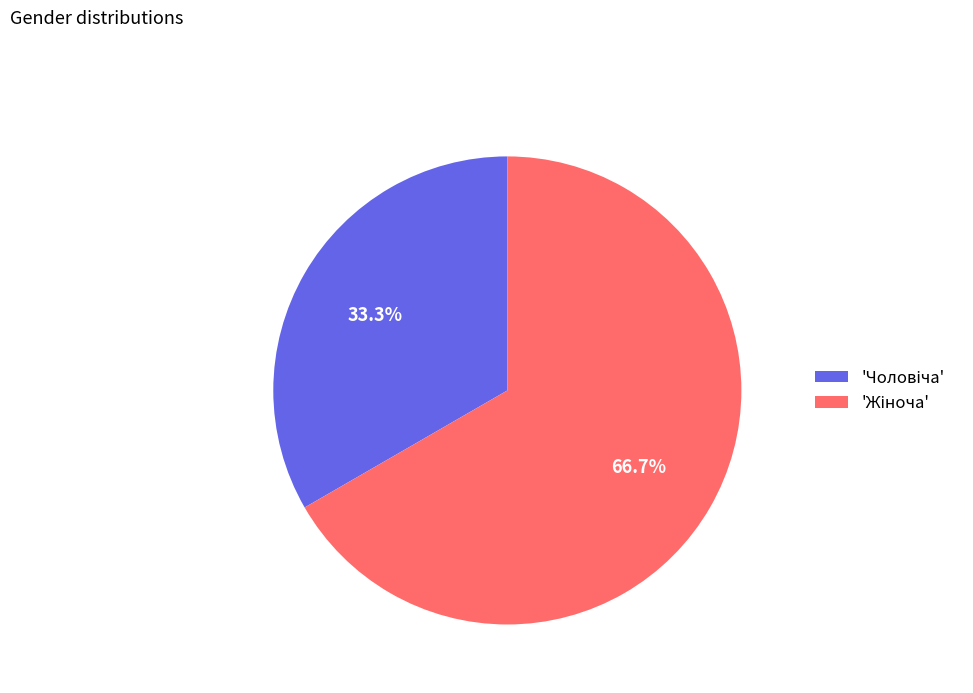

Is there a majority slice in this chart?

Yes